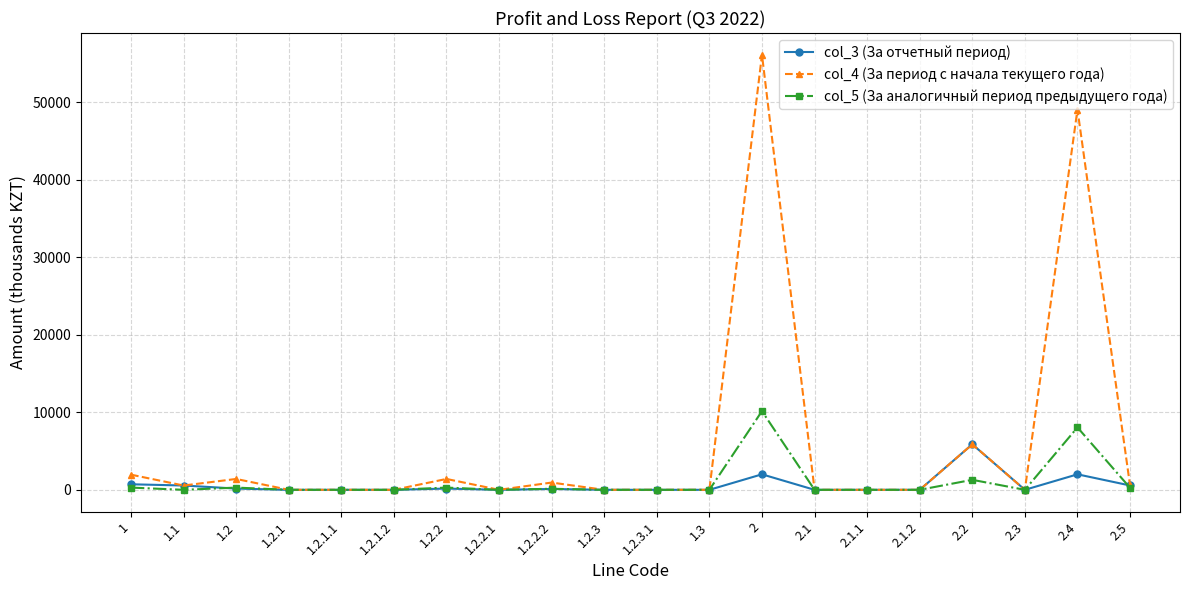

Which series has the largest range (max minus min)?

col_4 (За период с начала текущего года)